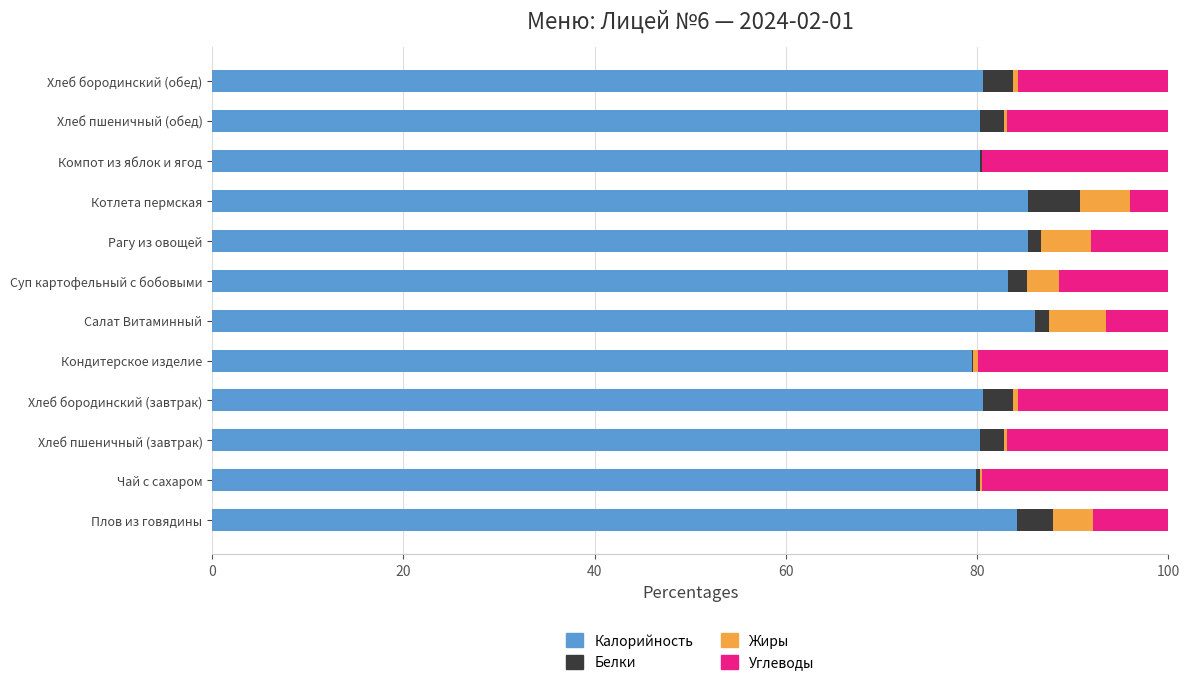

The value of Калорийность at Хлеб бородинский (завтрак) is 55.2. True or false?

False